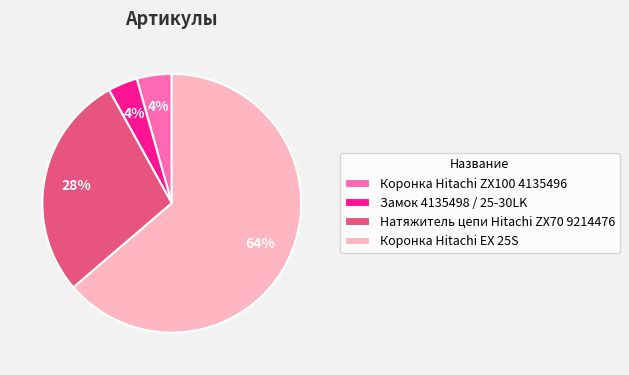

To the nearest percent, what is the difference between the largest and smallest slice percentages?

60%